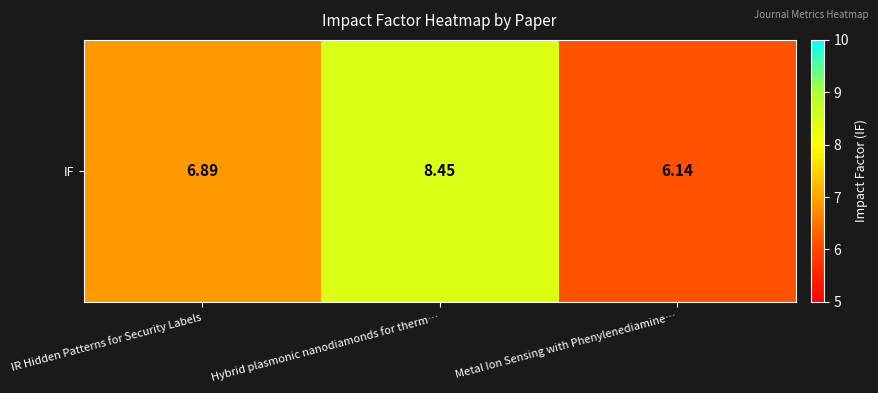

What is the change in value from IR Hidden Patterns for Security Labels to Metal Ion Sensing with Phenylenediamine…?

-0.8